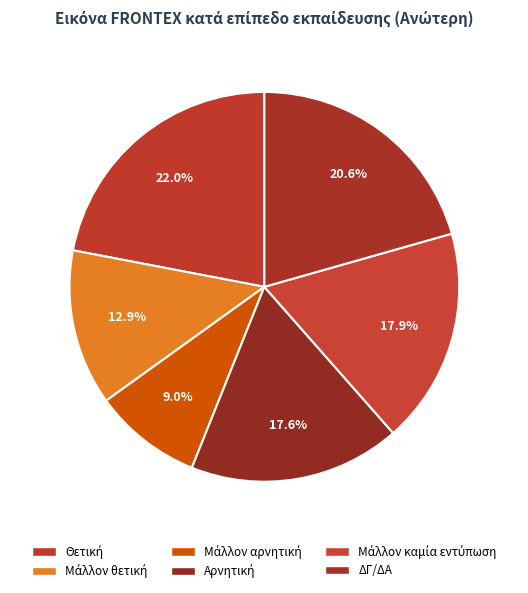

Is there a majority slice in this chart?

No